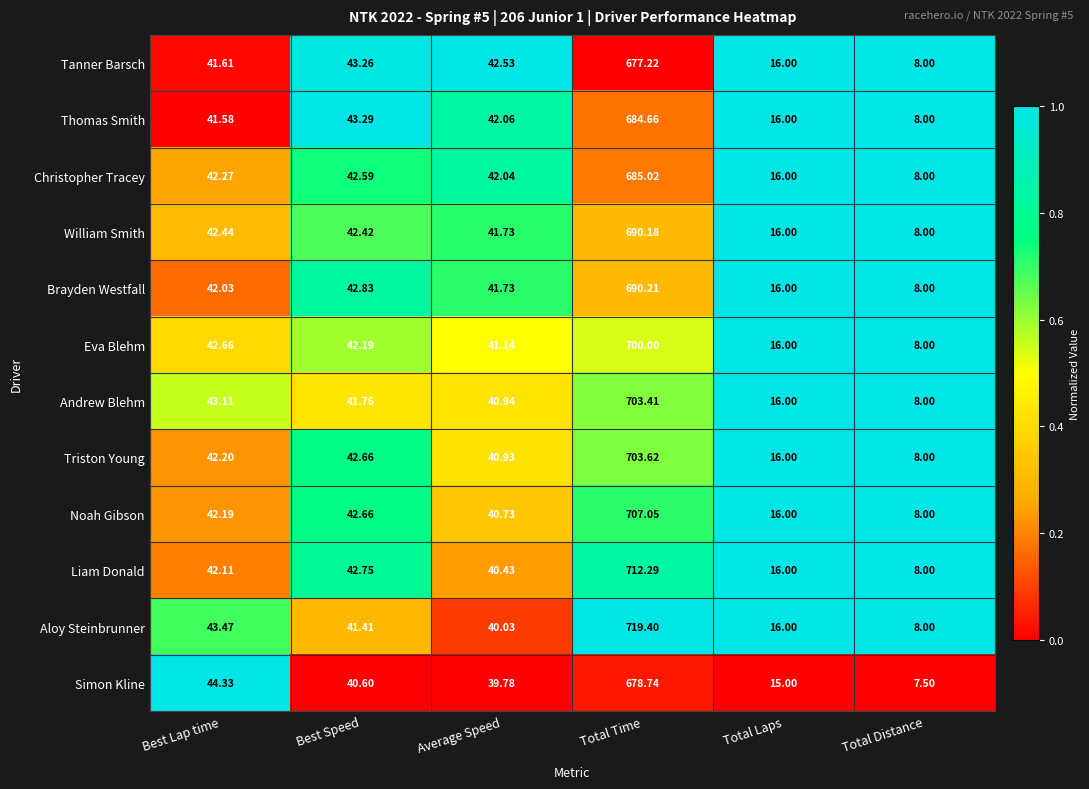

Which series has the largest total across all categories?

Aloy Steinbrunner